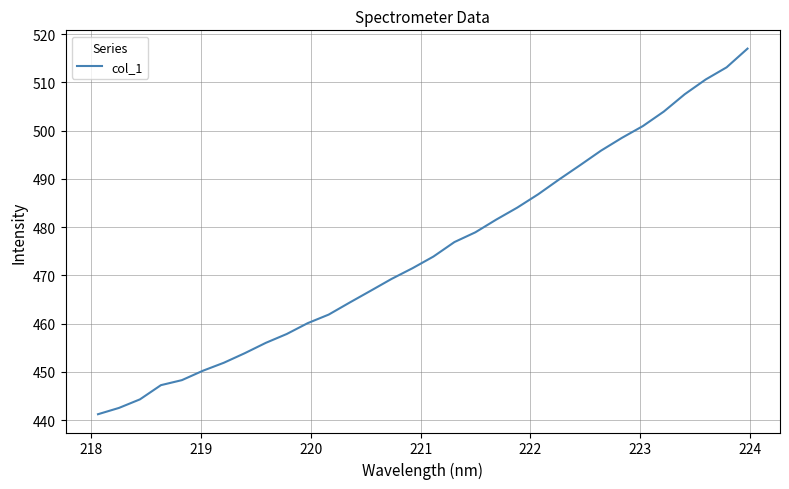

What is the maximum value shown in the chart?

517.0